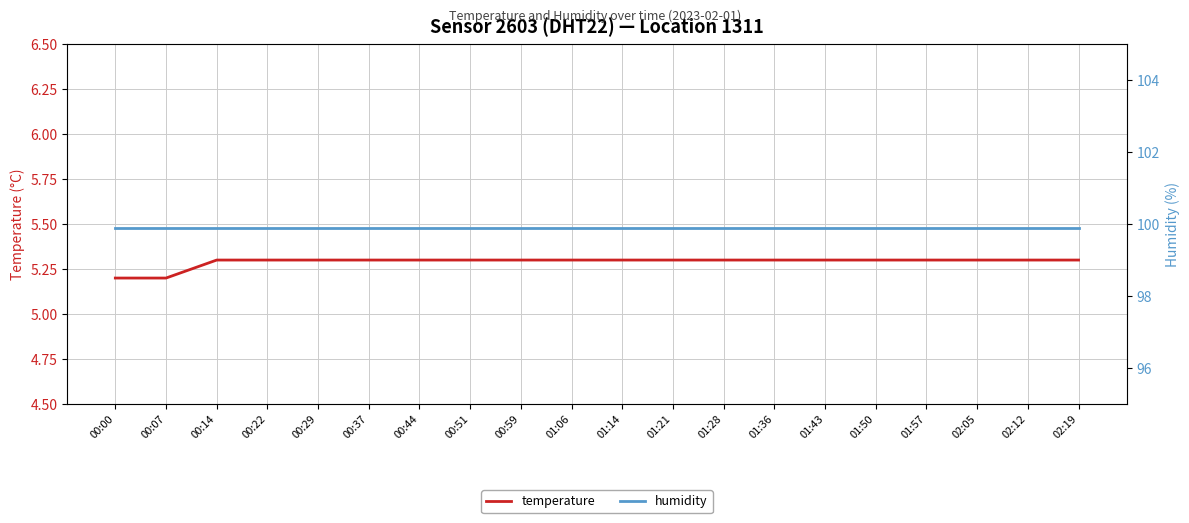

What is the sum of the temperature values at 01:14 and 01:43?

10.6